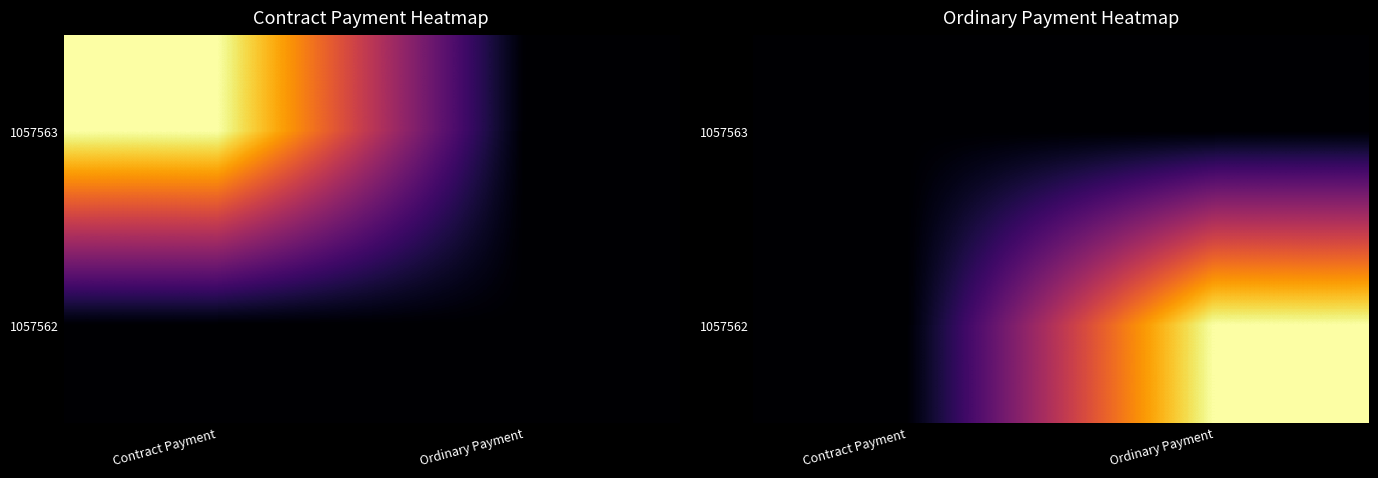

At how many categories does at least one series exceed 1903871030534213632?

1